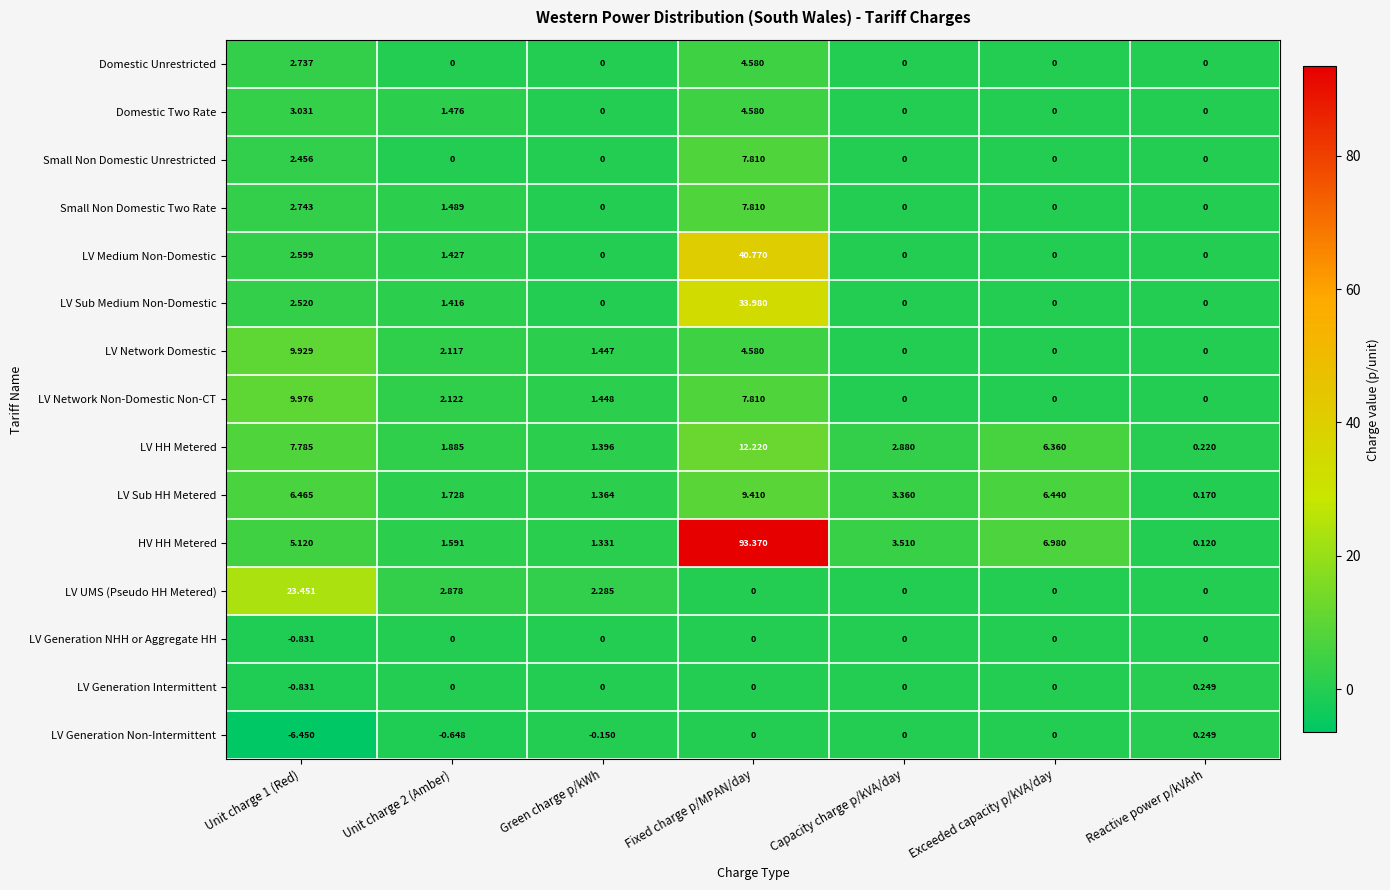

At which category is the sum across all series the highest?

Fixed charge p/MPAN/day